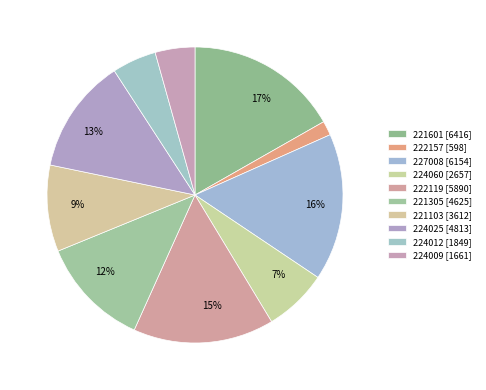

To the nearest percent, what is the difference between the 224012 and 221103 slice percentages?

5%